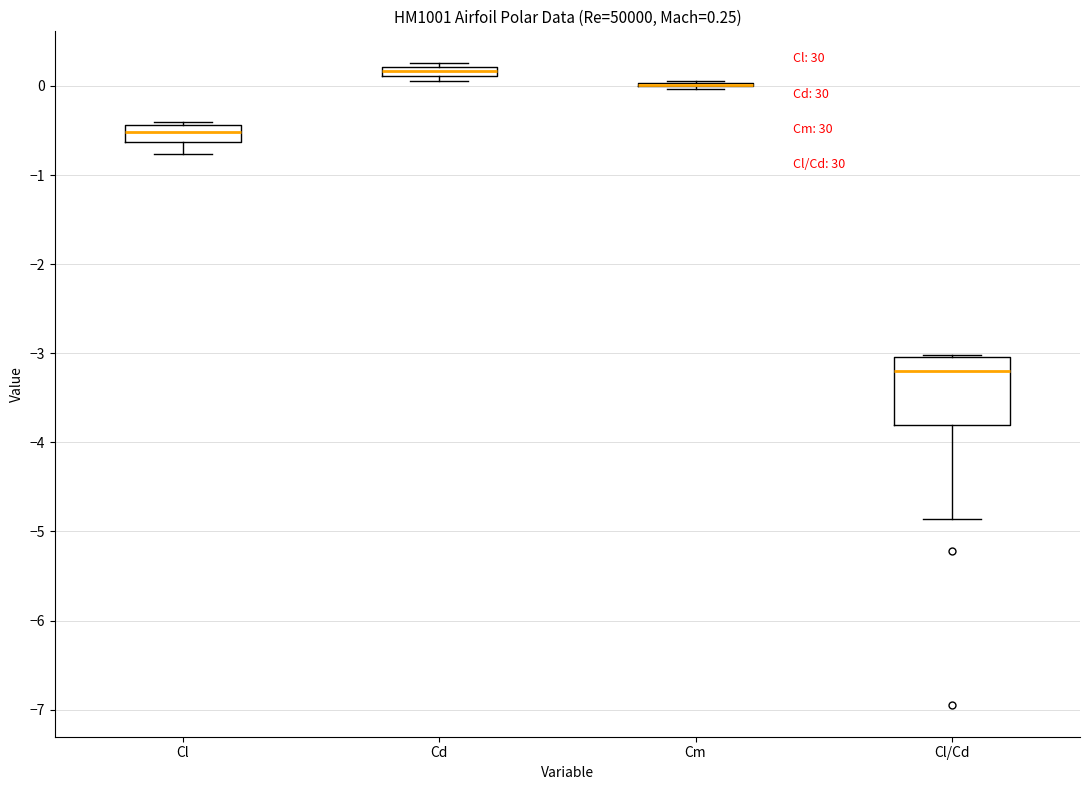

Comparing the boxes themselves (not the whiskers), which one is the tallest?

Cl/Cd